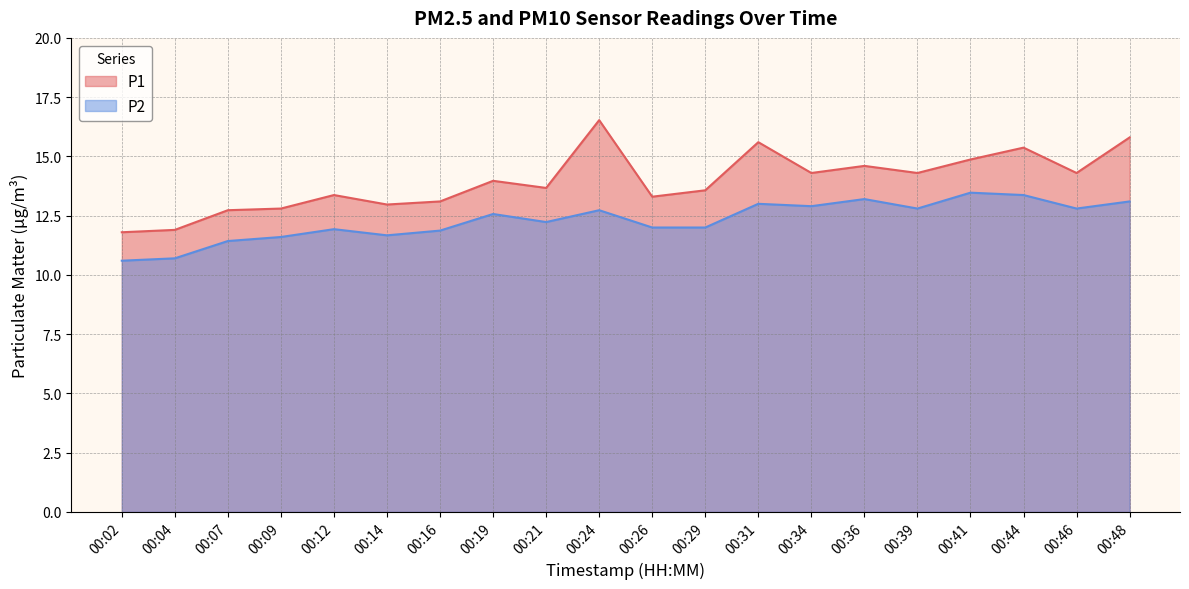

True or false: P1 and P2 intersect in this chart.

False